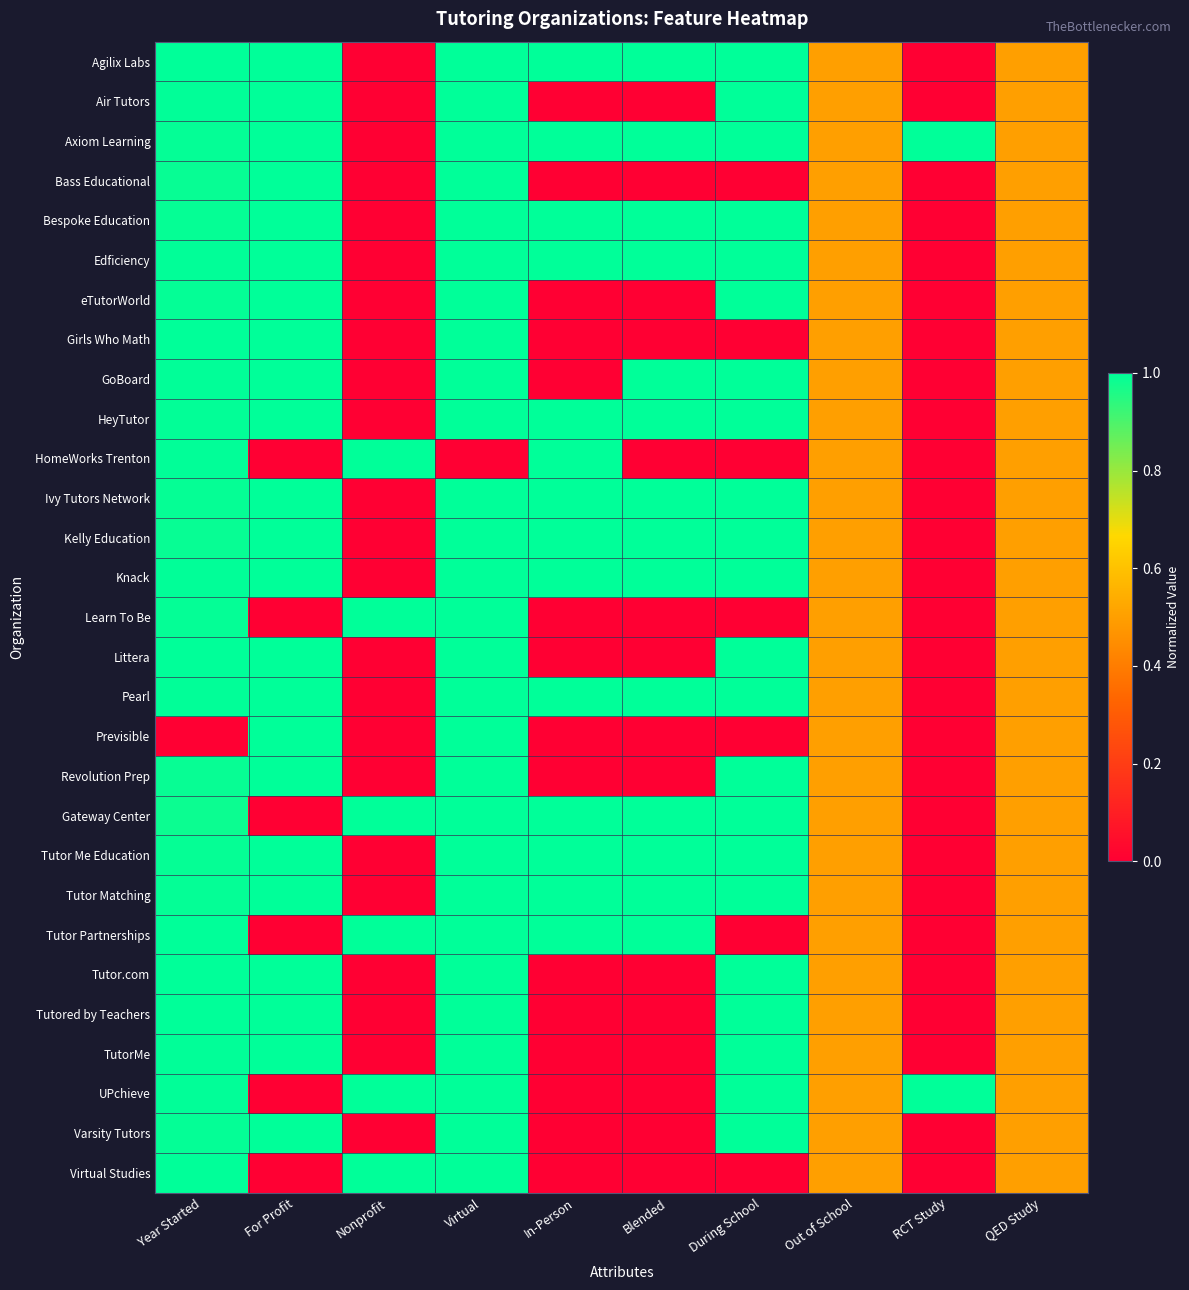

Which has a higher value, For Profit or QED Study?

For Profit